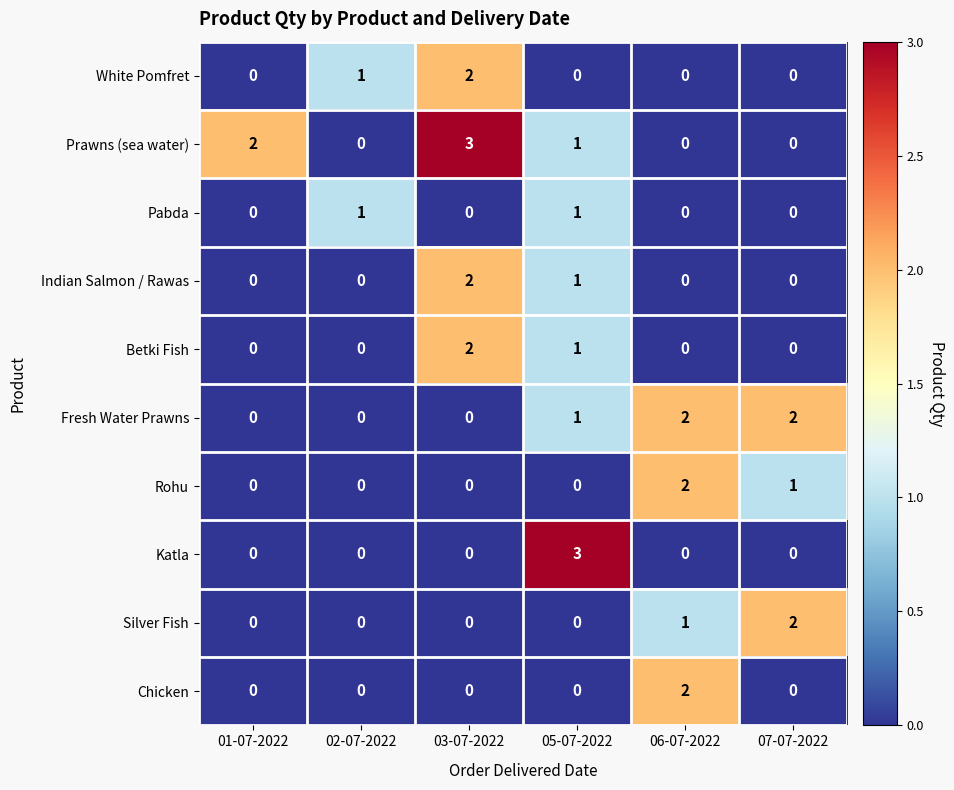

How many Fresh Water Prawns values are between 0 and 2?

6